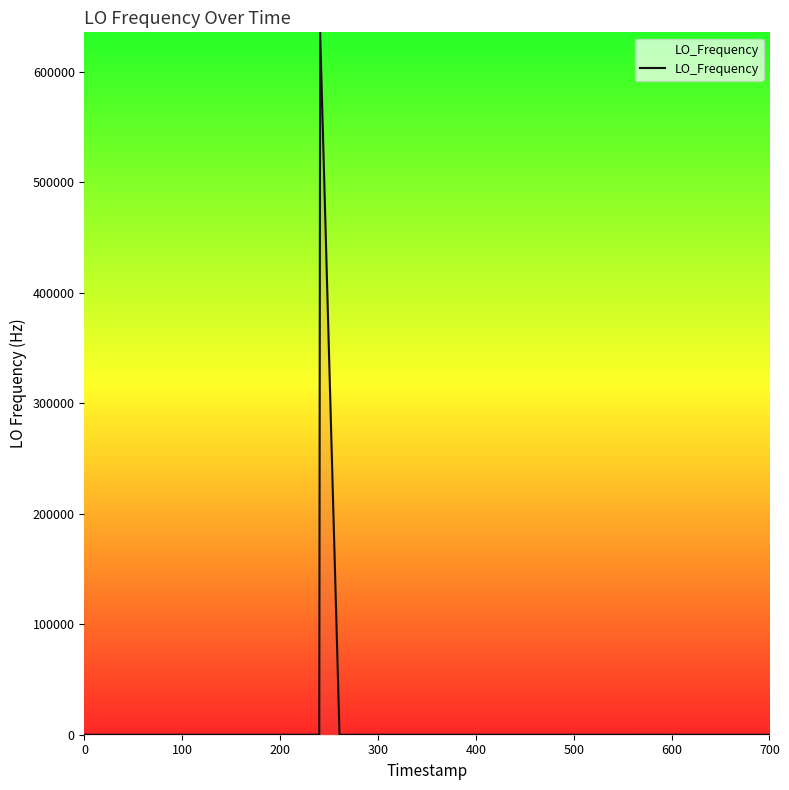

How many lines are shown in the chart?

1